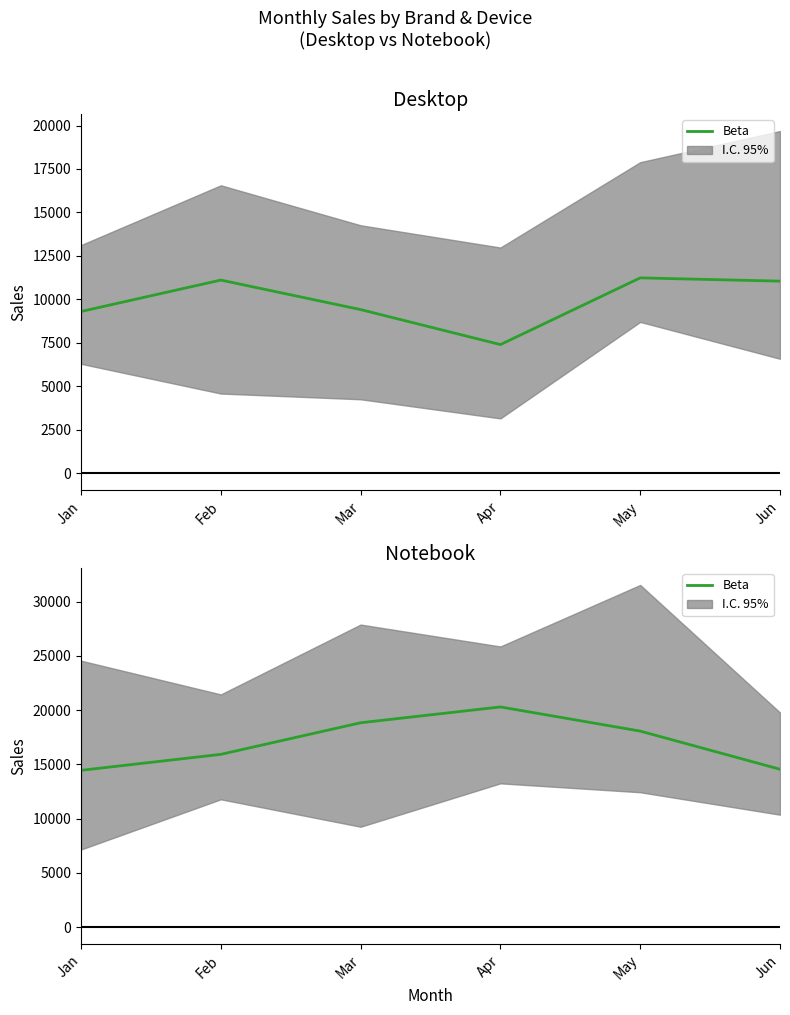

Count the number of data series in this chart.

1